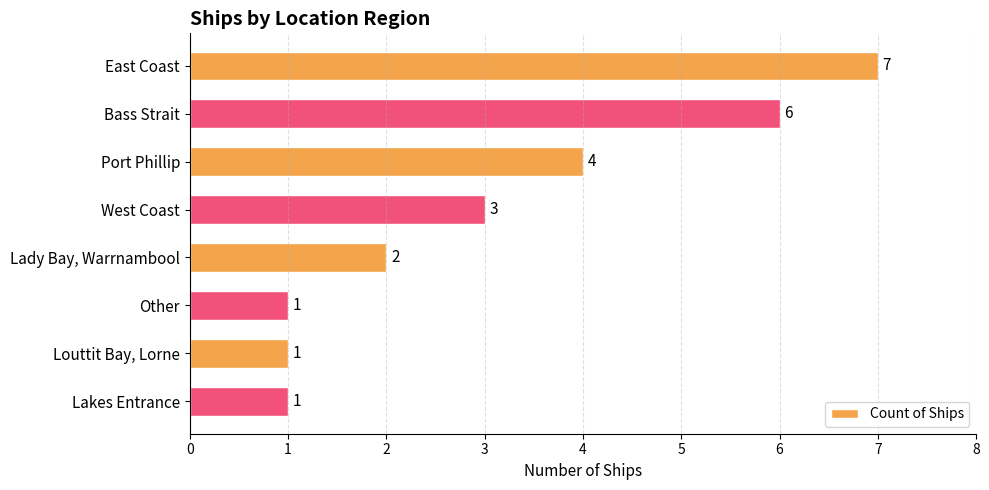

What is the difference between the second highest and minimum values?

5